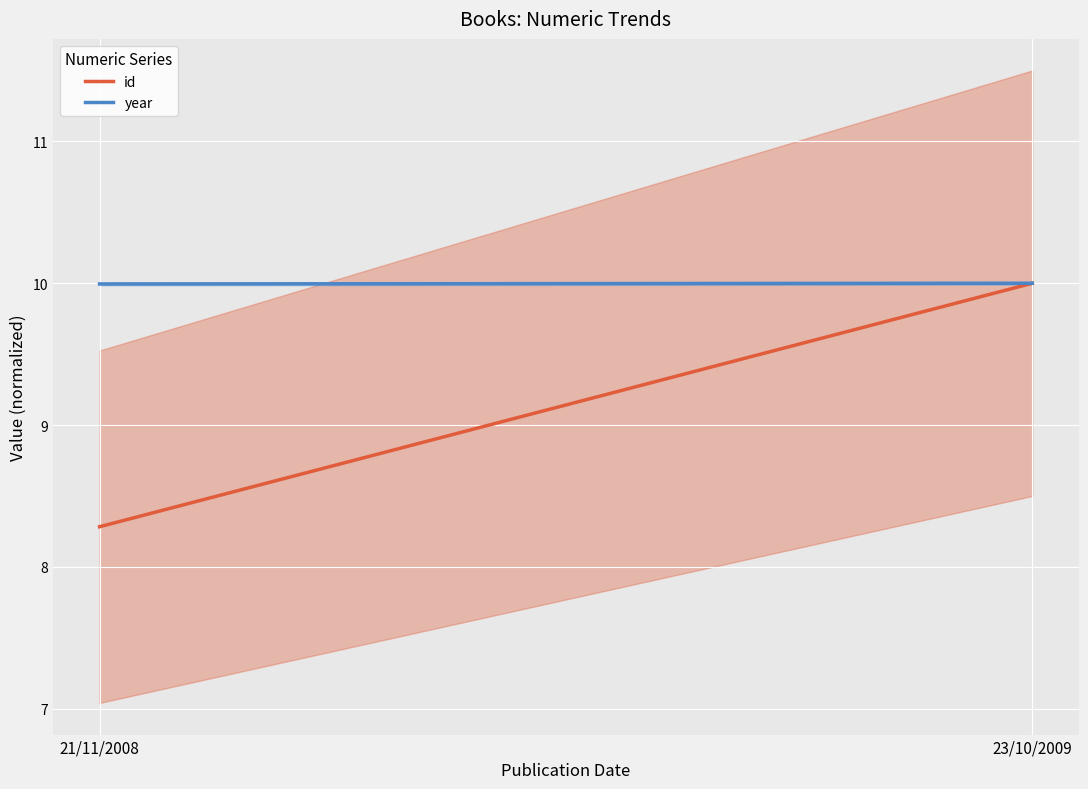

Reading left to right, transcribe all the data shown in this chart.

id: 21/11/2008=8.3	23/10/2009=10.0
year: 21/11/2008=10.0	23/10/2009=10.0